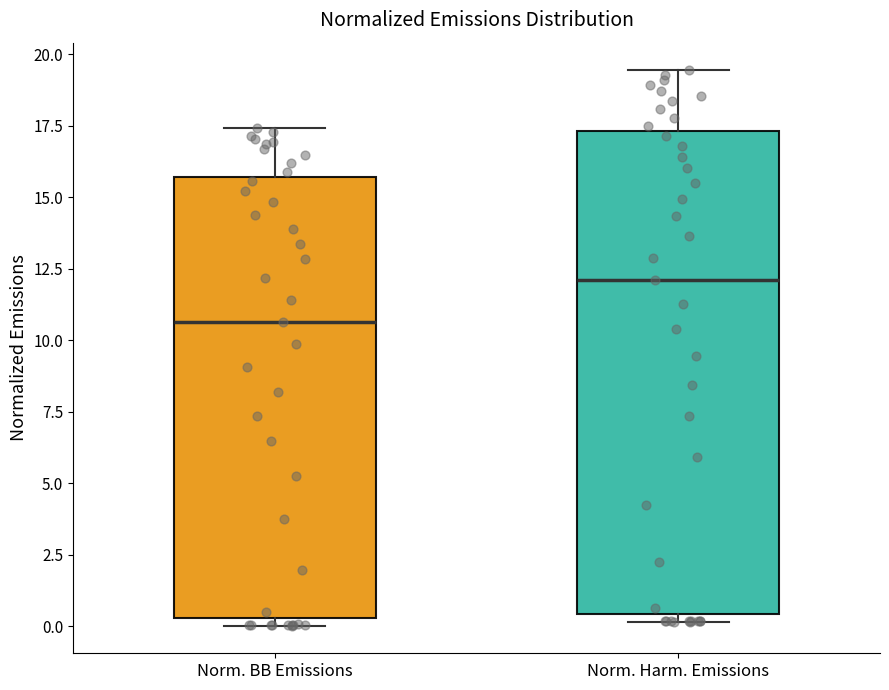

Which box has the highest median line?

Norm. Harm. Emissions